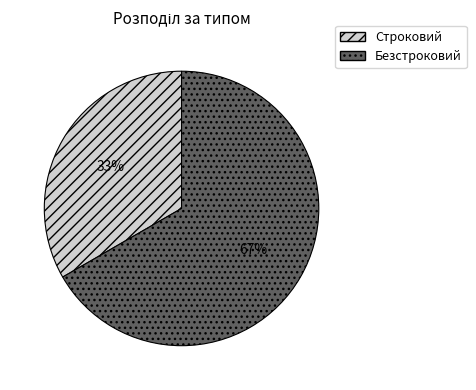

To the nearest percent, what percentage of the pie is Безстроковий?

67%